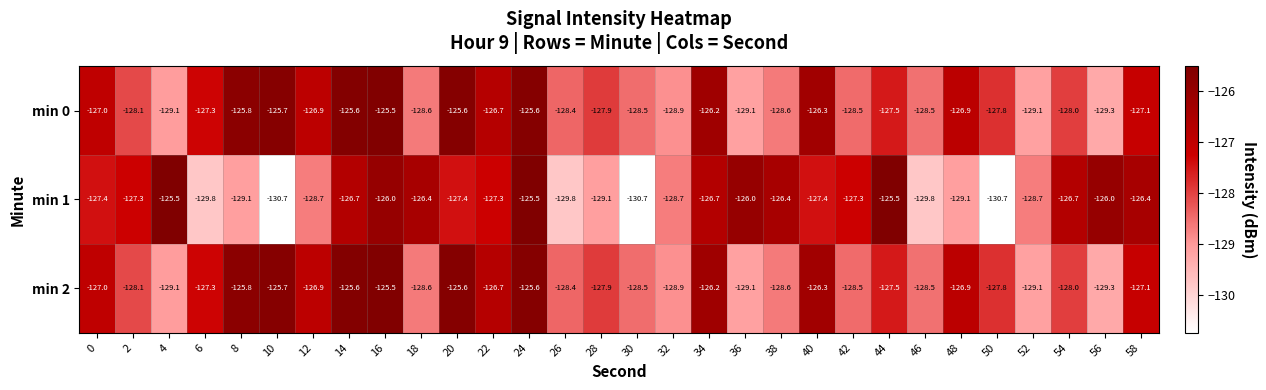

What value does the min 0 series have at 4?

-129.1